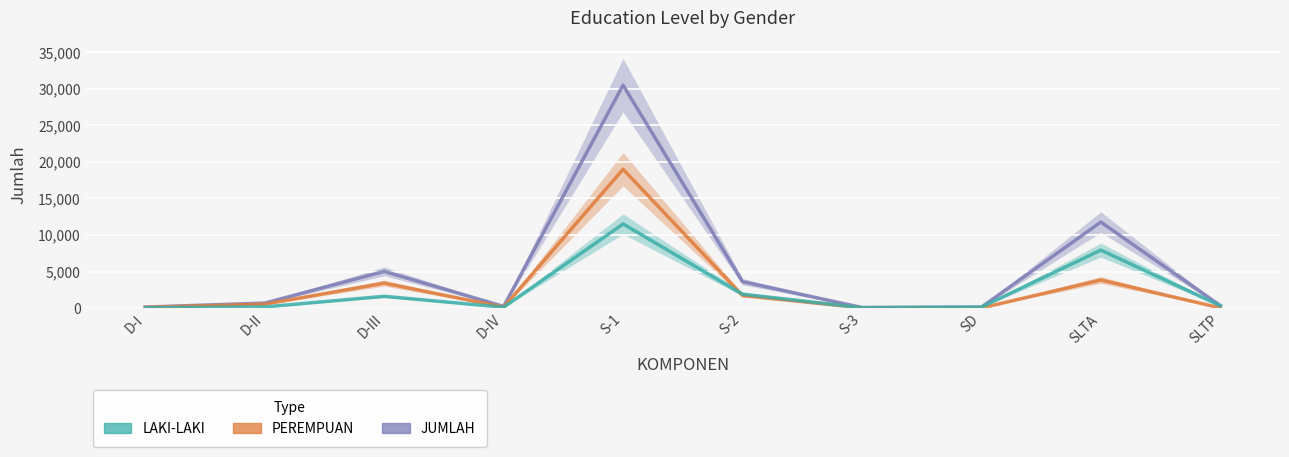

True or false: LAKI-LAKI has a value of 45 at S-3.

True